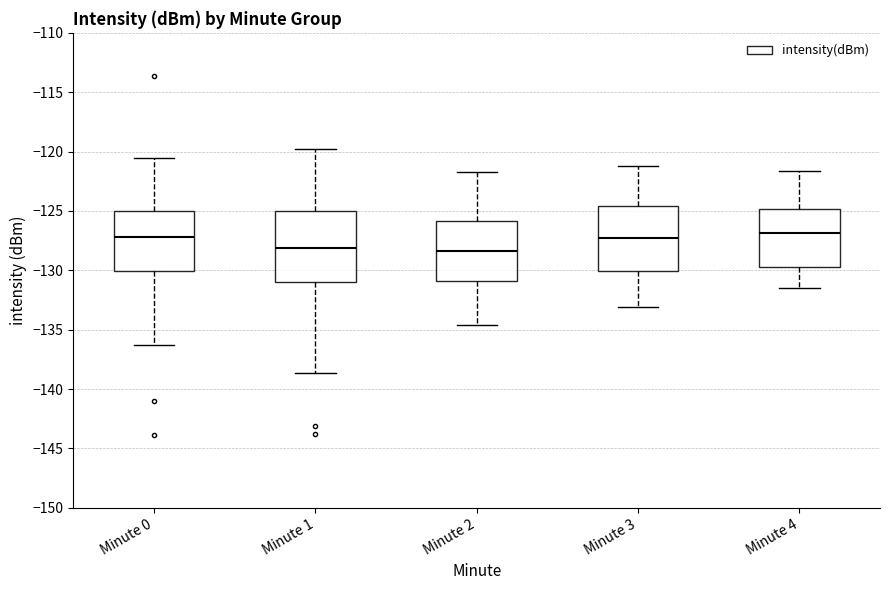

Reading left to right, read every box against the y-axis: the position of its median line, the range the box covers, and the ends of its whiskers. The values are not printed on the chart, so give them approximately, as read against the axis.

Minute 0: median -127.0, box -130.0 to -125.0, whiskers -136.5 to -120.5
Minute 1: median -128.0, box -131.0 to -125.0, whiskers -138.5 to -120.0
Minute 2: median -128.5, box -131.0 to -126.0, whiskers -134.5 to -121.5
Minute 3: median -127.5, box -130.0 to -124.5, whiskers -133.0 to -121.0
Minute 4: median -127.0, box -129.5 to -125.0, whiskers -131.5 to -121.5